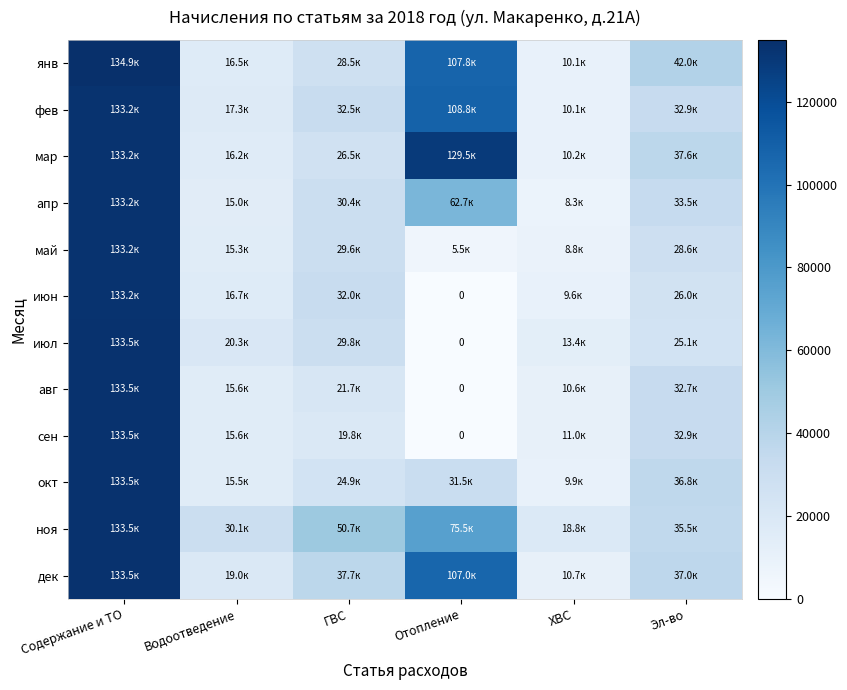

How many data points in фев are above 32923?

3